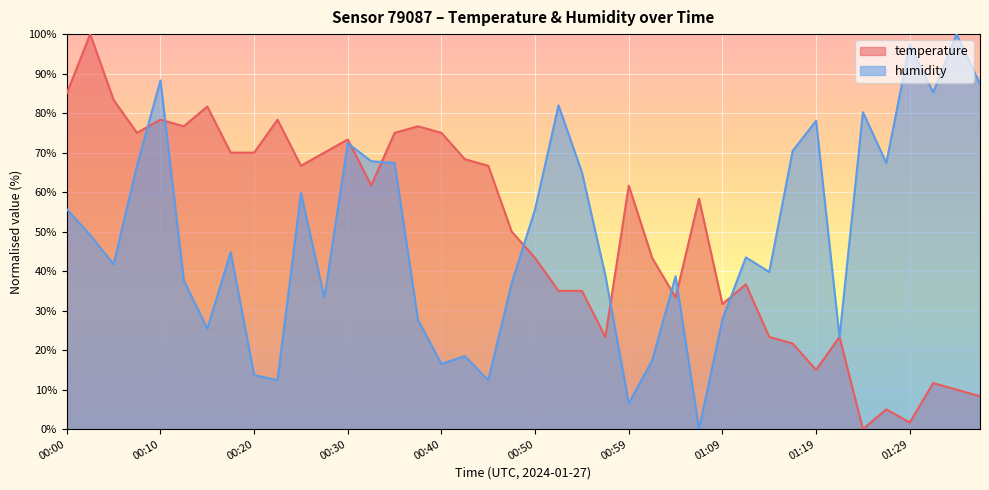

Read the humidity value at 00:54.

65.0